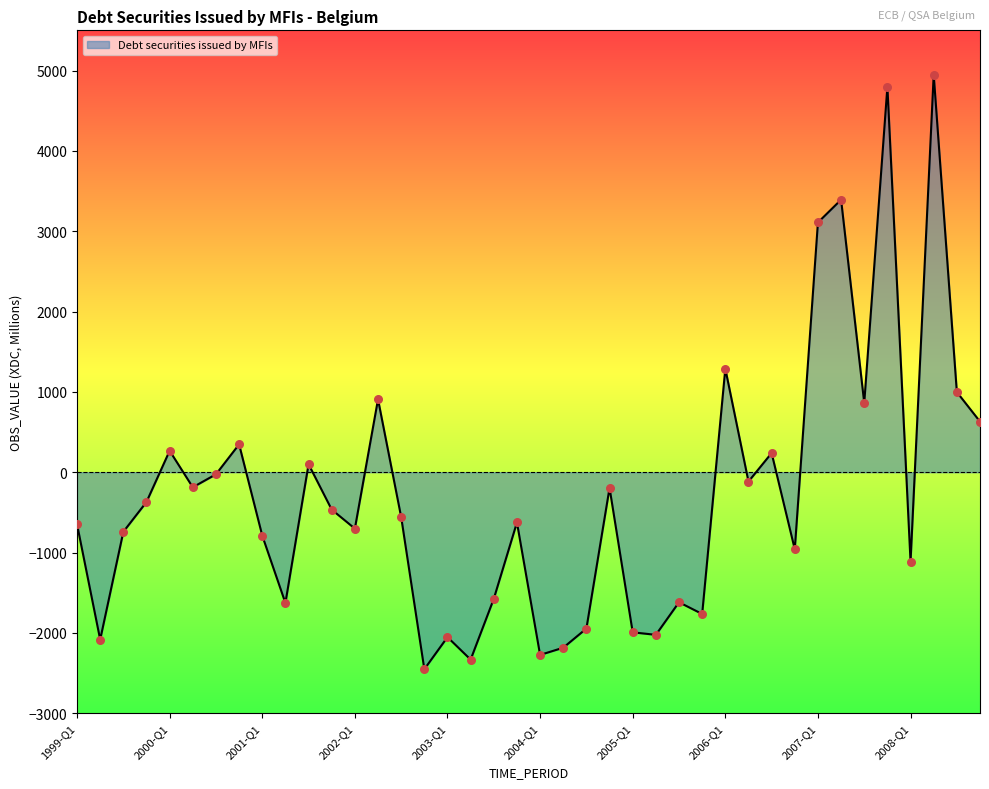

What is the maximum value shown in the chart?

4946.5